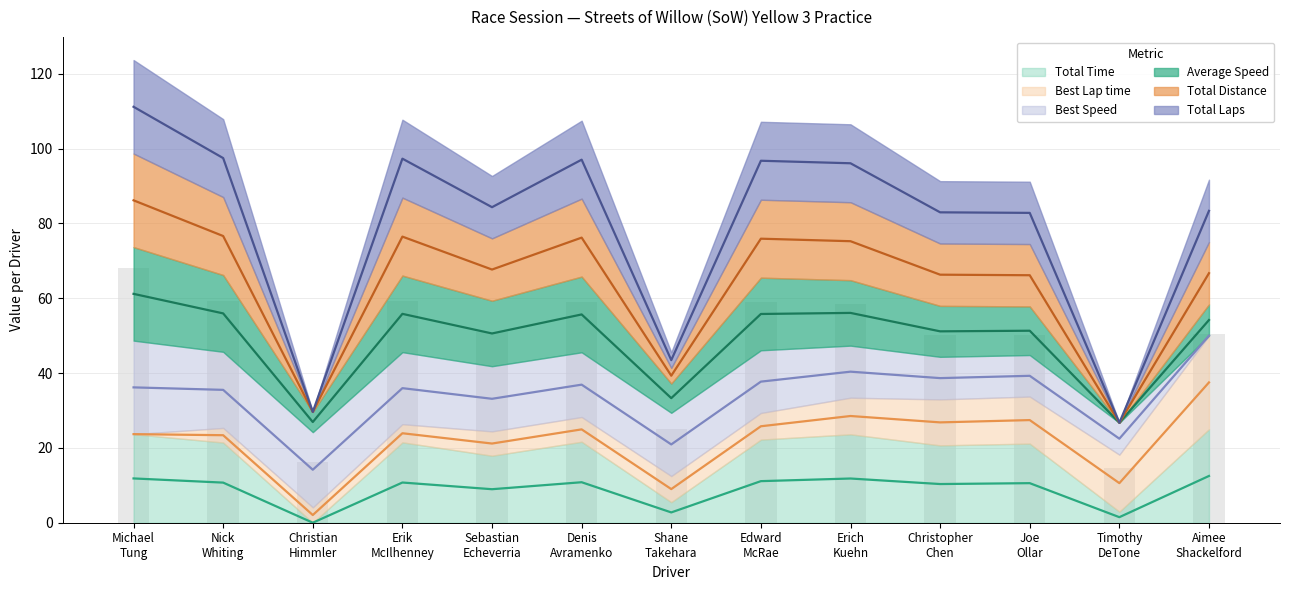

What is the label of the 5th bar from the right?

Erich Kuehn